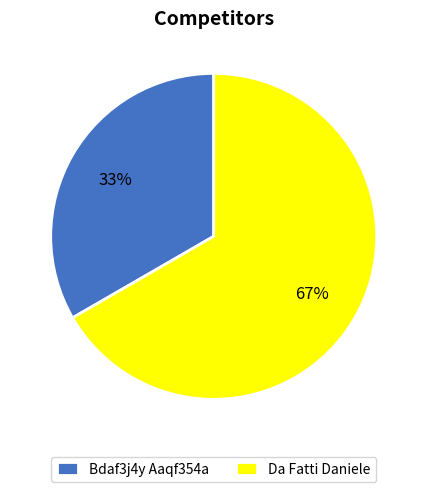

How many segments does this pie chart have?

2